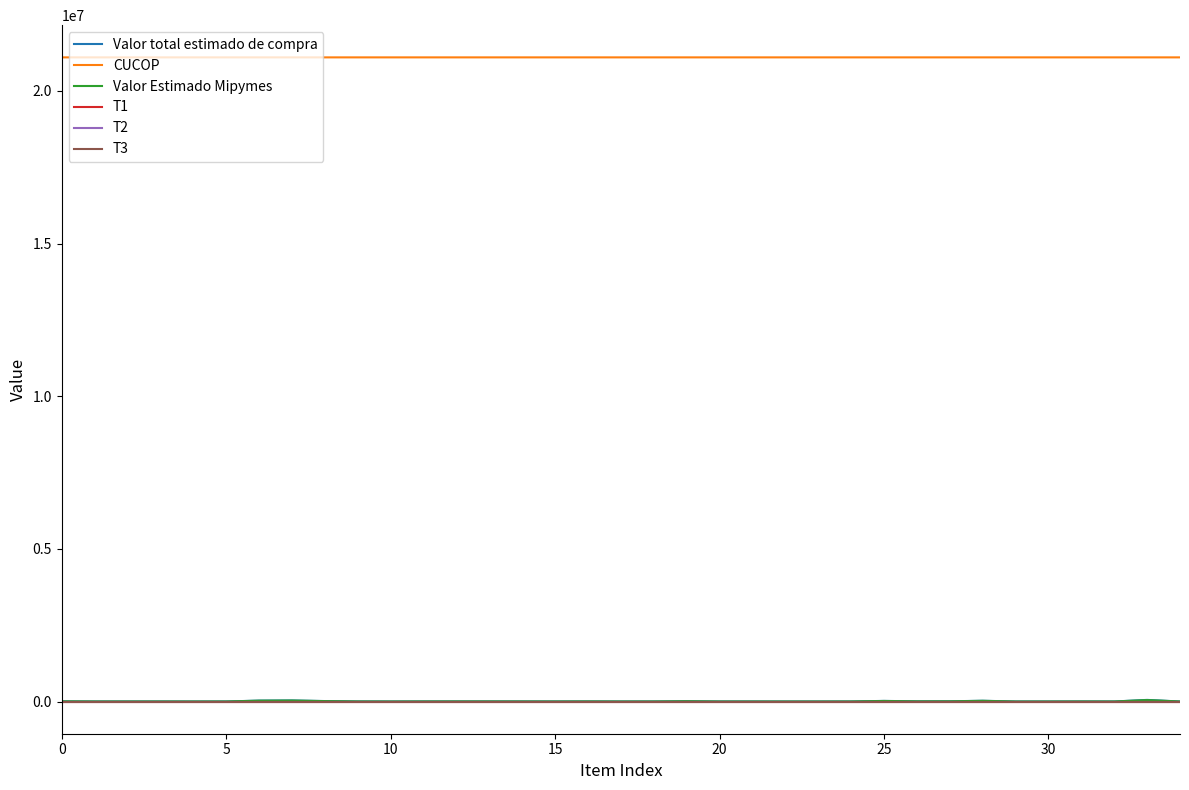

Which series has the largest total across all categories?

CUCOP